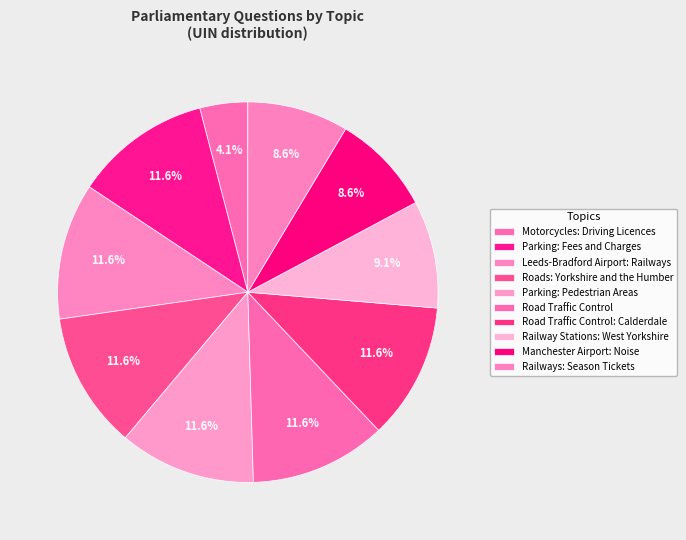

Count the number of slices in the pie.

10